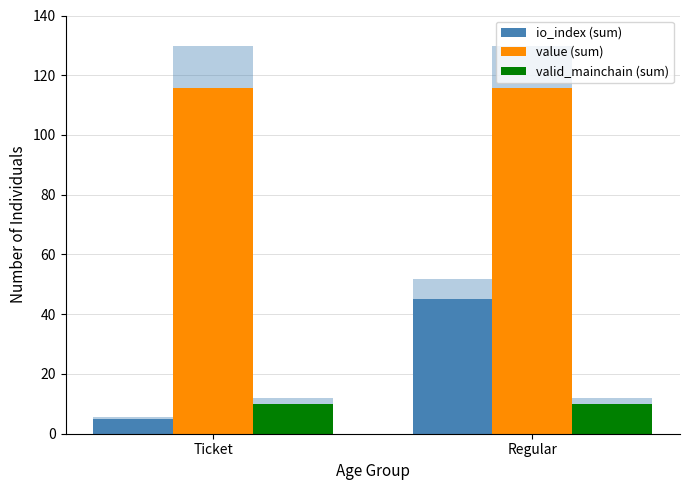

At which label does valid_mainchain (sum) reach its minimum?

Ticket